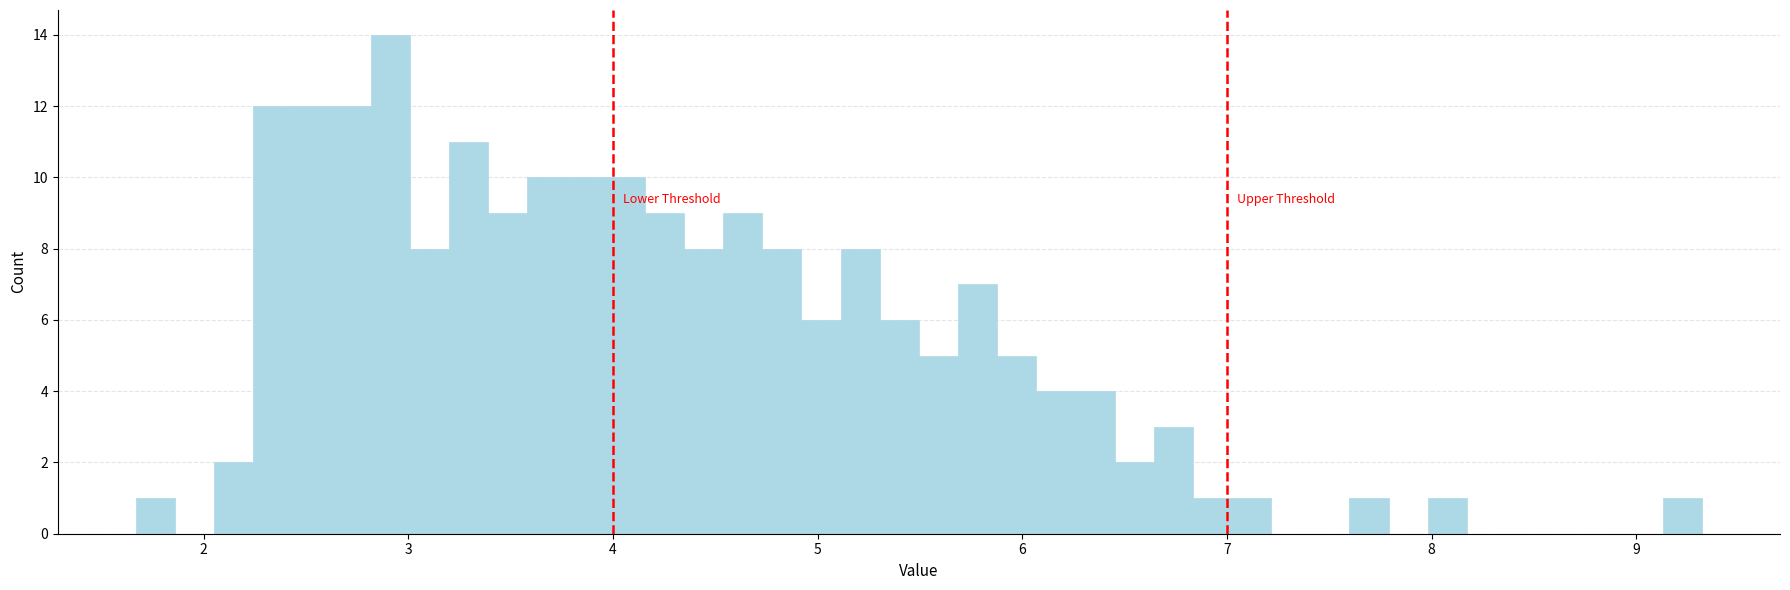

Around what value on the x-axis is the tallest bar? Give the approximate position of its centre, as read against the axis.

2.9